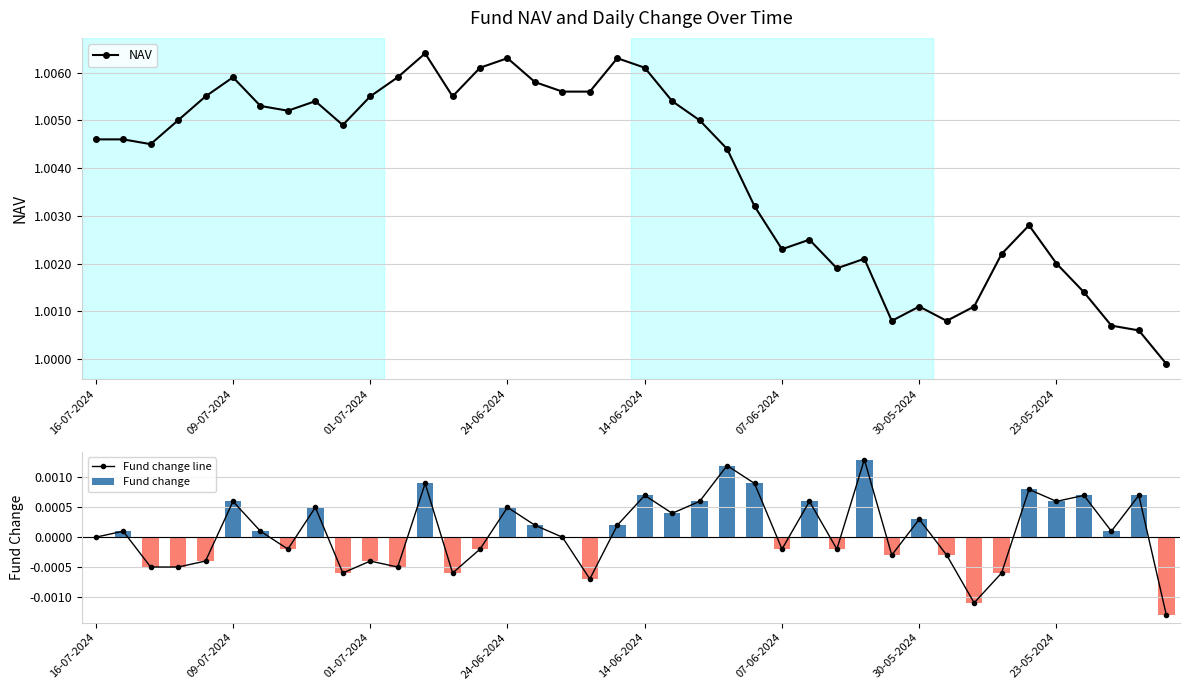

True or false: NAV has a value of 1.4 at 14-06-2024.

False